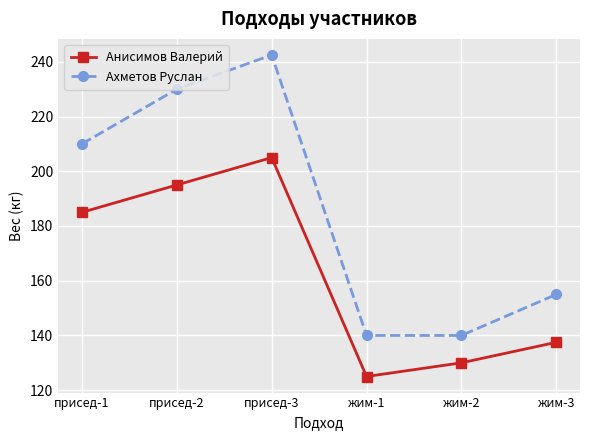

What is the approximate value of Анисимов Валерий at присед-2?

195.0